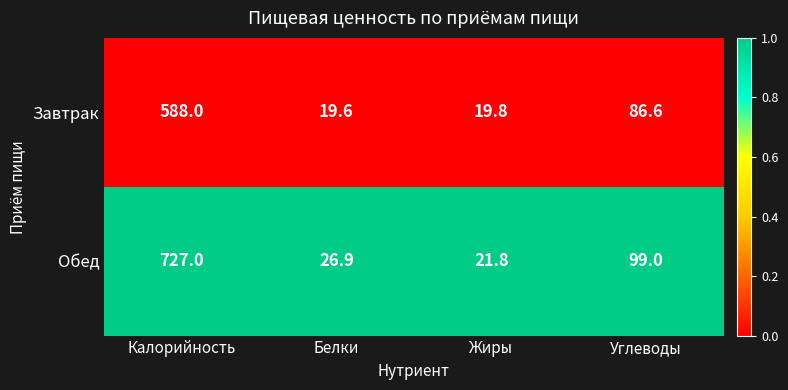

What is the smallest value displayed?

19.6